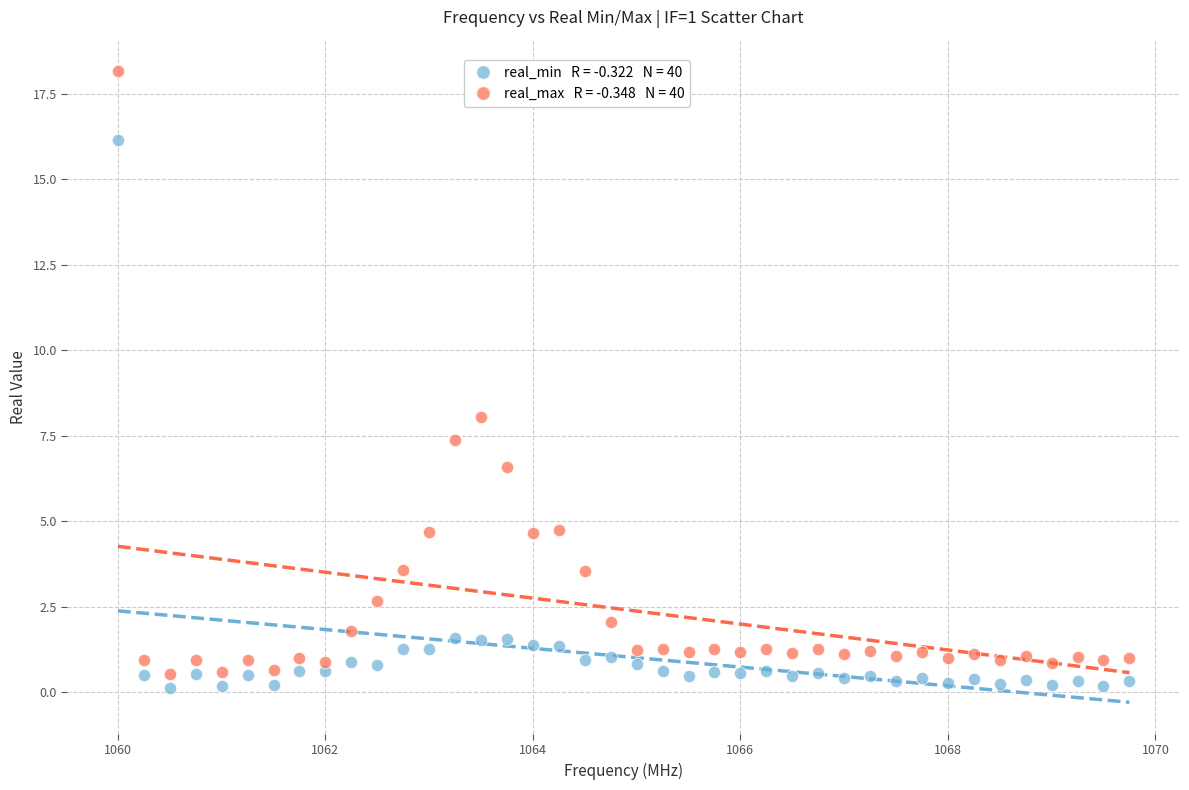

Across all data points, what is the range of X values (max minus min)?

9.8